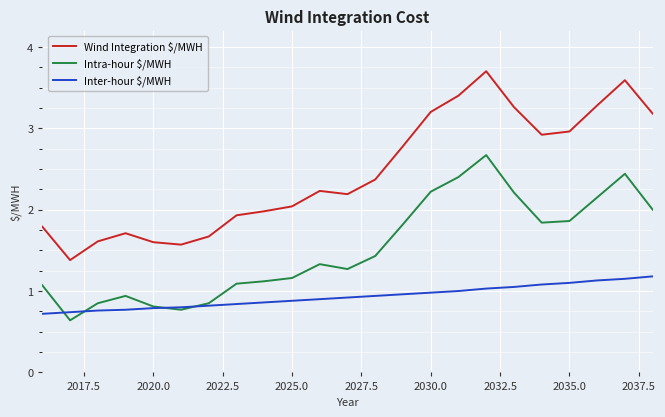

List the series in order of their overall mean, lowest first.

Inter-hour $/MWH, Intra-hour $/MWH, Wind Integration $/MWH